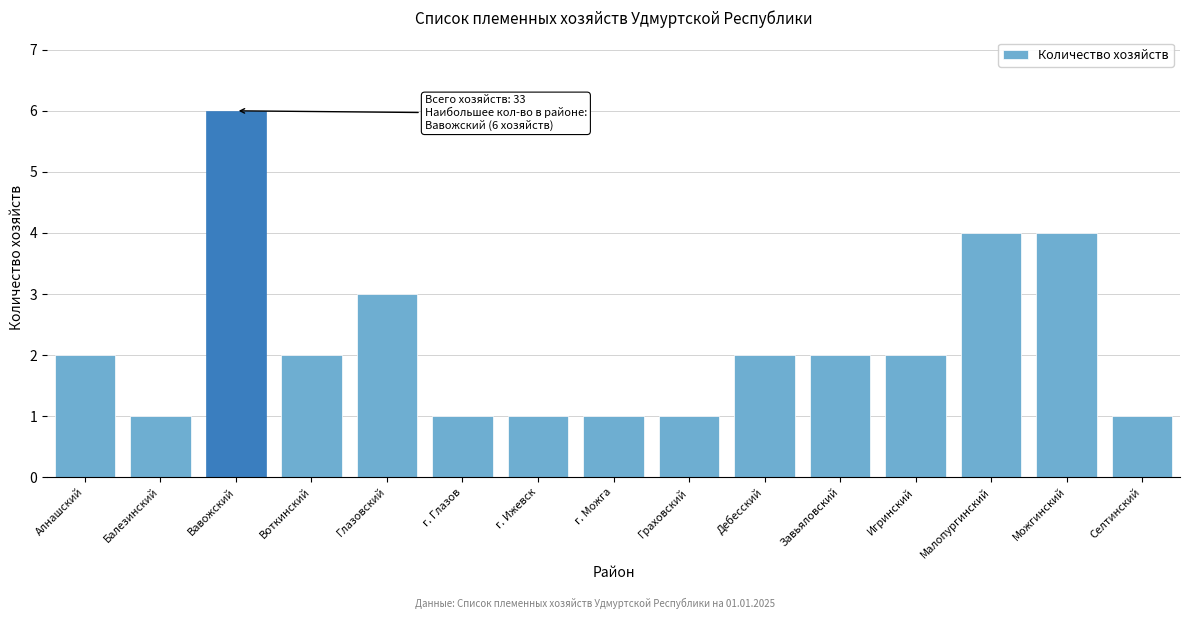

Reading left to right, what are all the values shown in this chart?

2	1	6	2	3	1	1	1	1	2	2	2	4	4	1